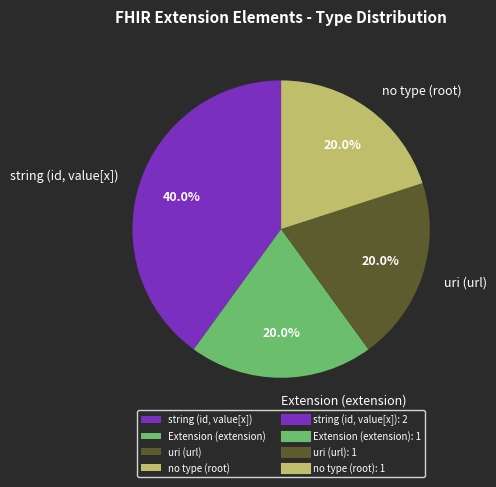

How many slices are in this pie chart?

4